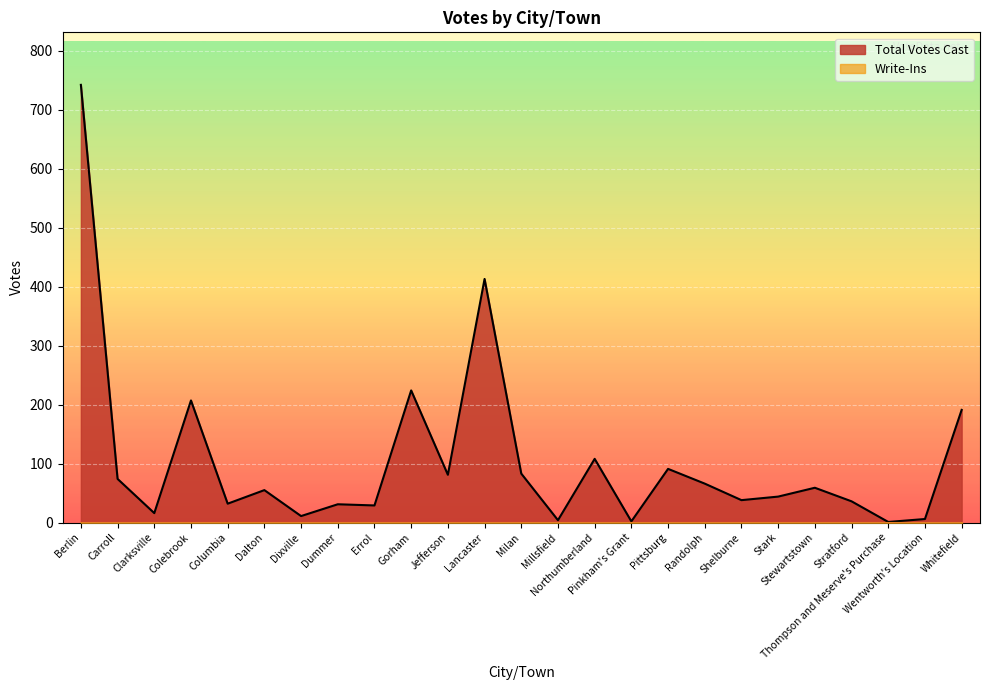

Reading left to right, list all the values displayed in this chart.

Berlin=742	Carroll=74	Clarksville=16	Colebrook=207	Columbia=32	Dalton=55	Dixville=11	Dummer=31	Errol=29	Gorham=224	Jefferson=81	Lancaster=413	Milan=83	Millsfield=4	Northumberland=108	Pinkham's Grant=2	Pittsburg=91	Randolph=66	Shelburne=38	Stark=44	Stewartstown=59	Stratford=36	Thompson and Meserve's Purchase=1	Wentworth's Location=6	Whitefield=191